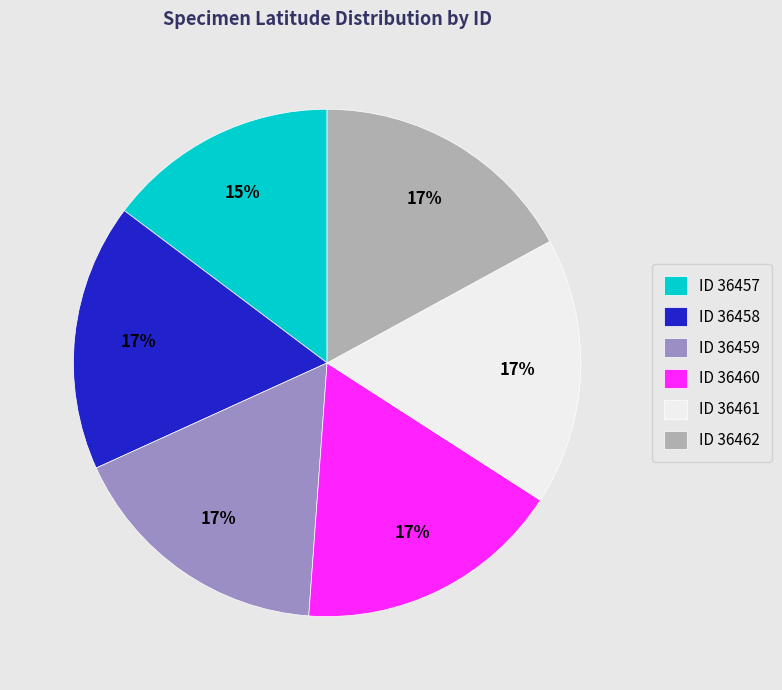

Between ID 36457 and ID 36462, which is larger?

ID 36462